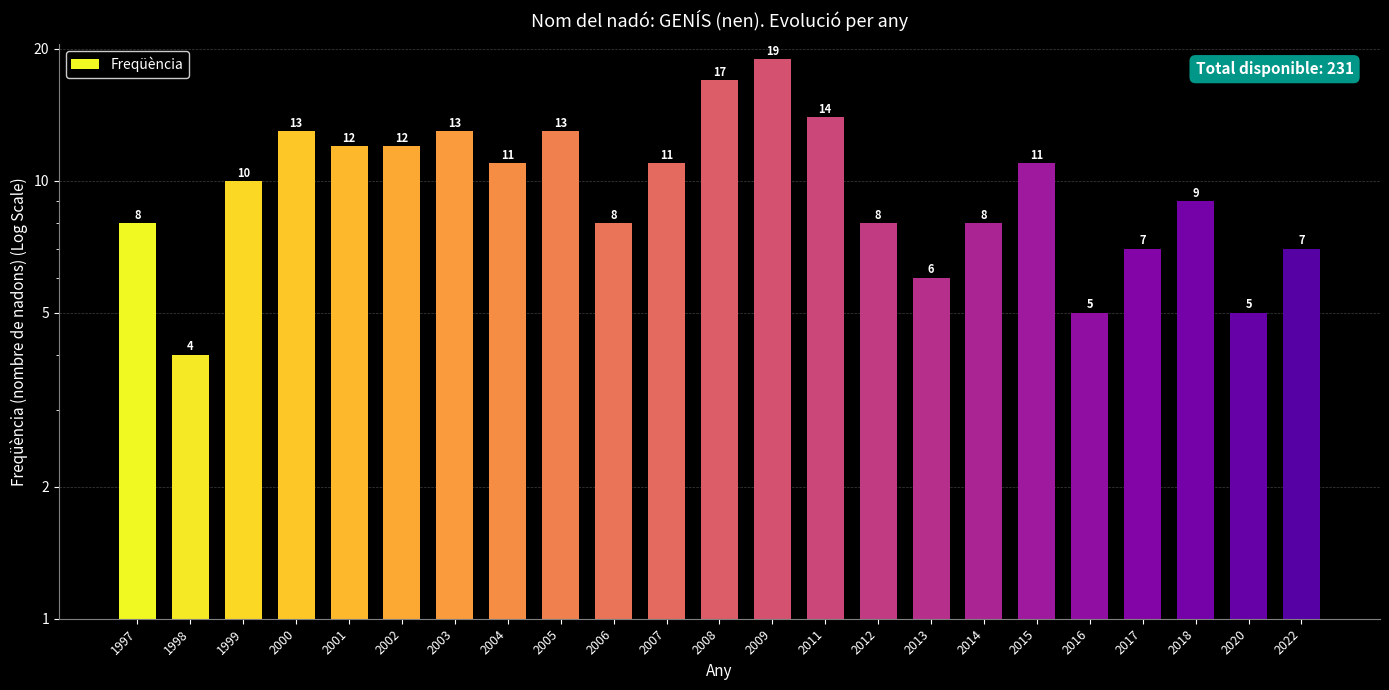

What is the value of the 12th bar from the left?

17